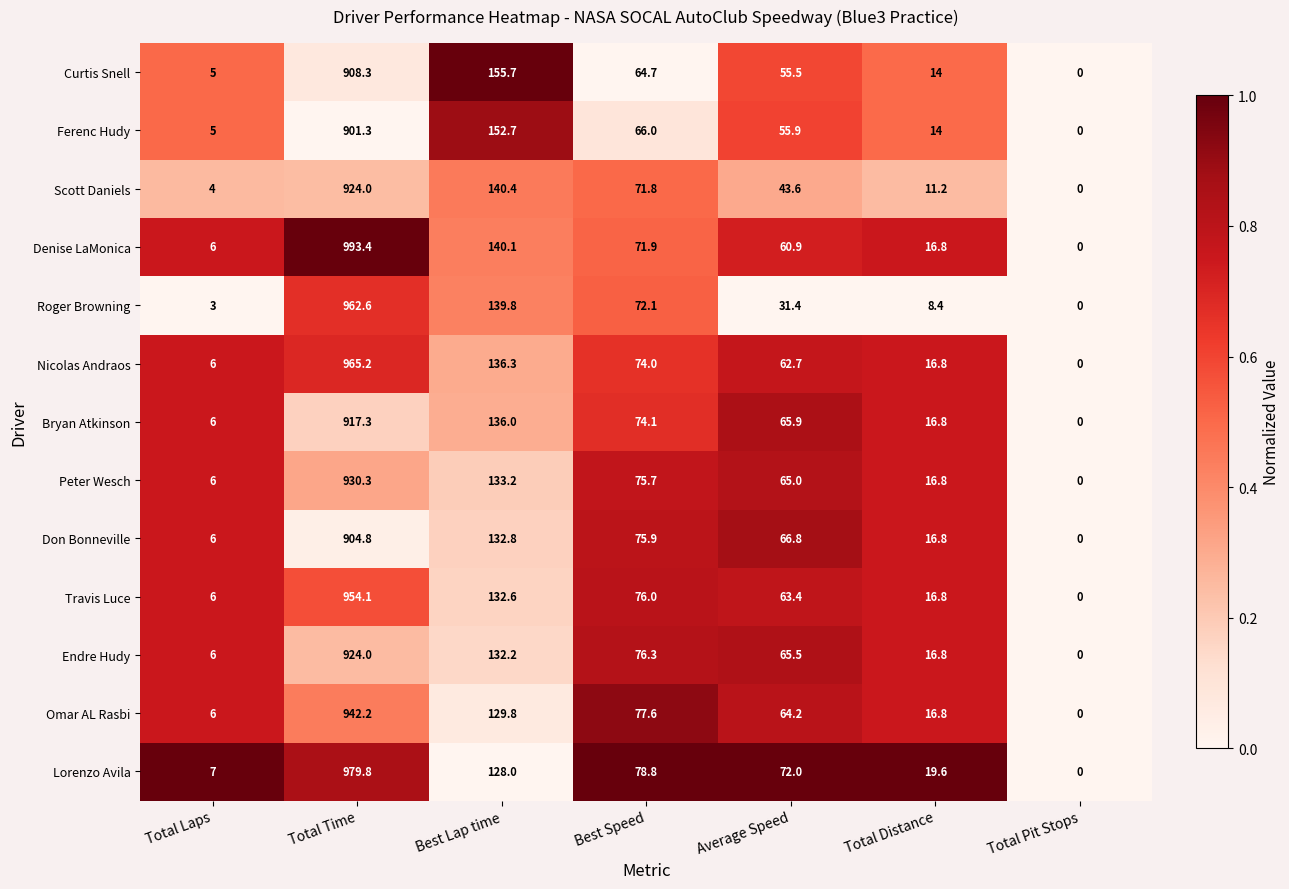

How many values in Ferenc Hudy are above zero?

6